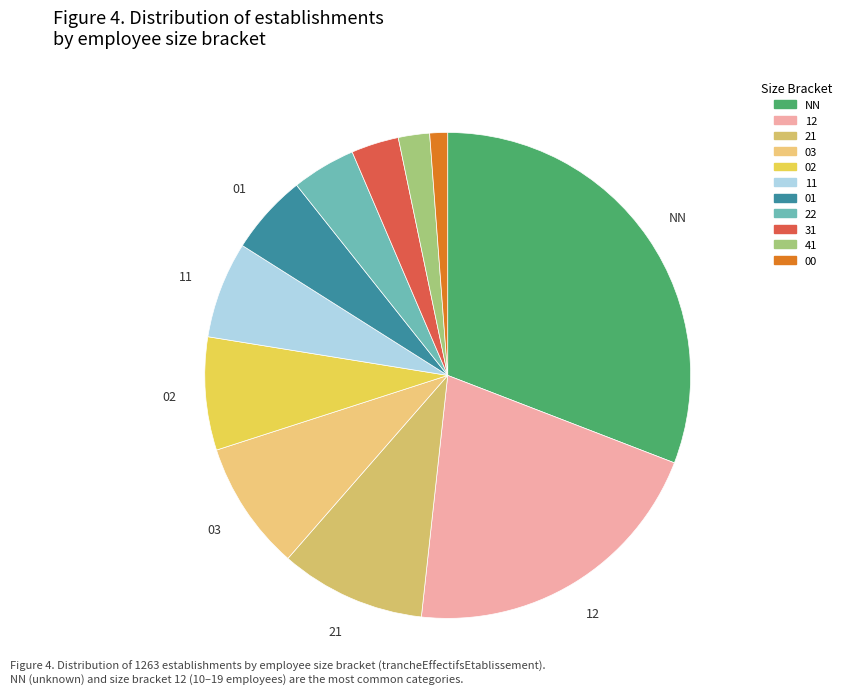

Is it true that 00 is 1% of the pie?

True